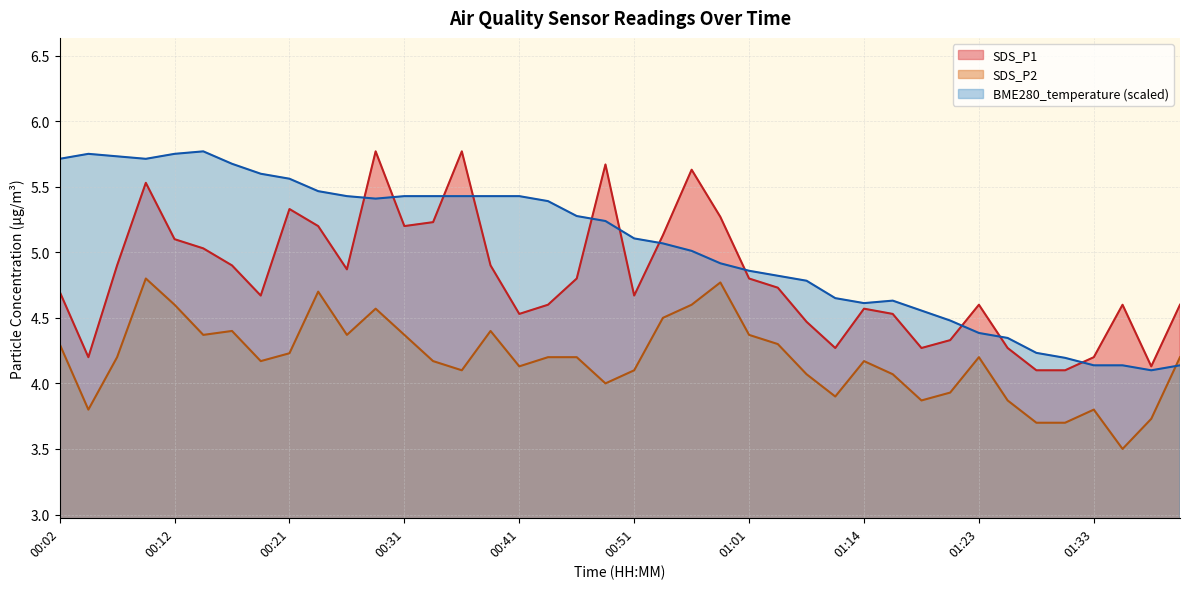

Rank the series by their average value, from lowest to highest.

SDS_P2, SDS_P1, BME280_temperature (scaled)